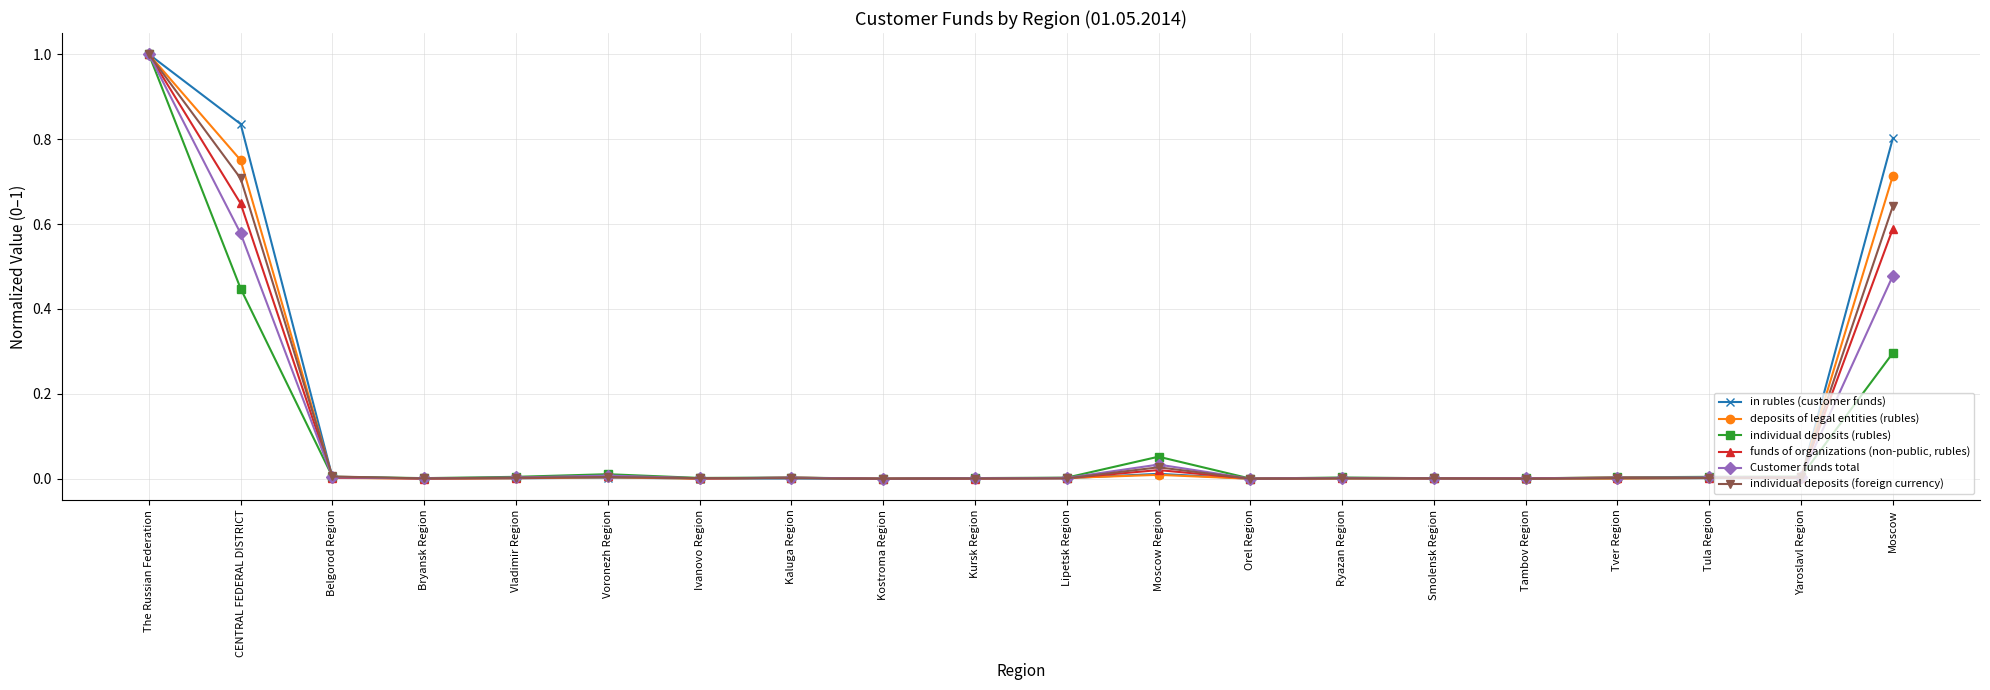

Count the number of categories in the chart.

20